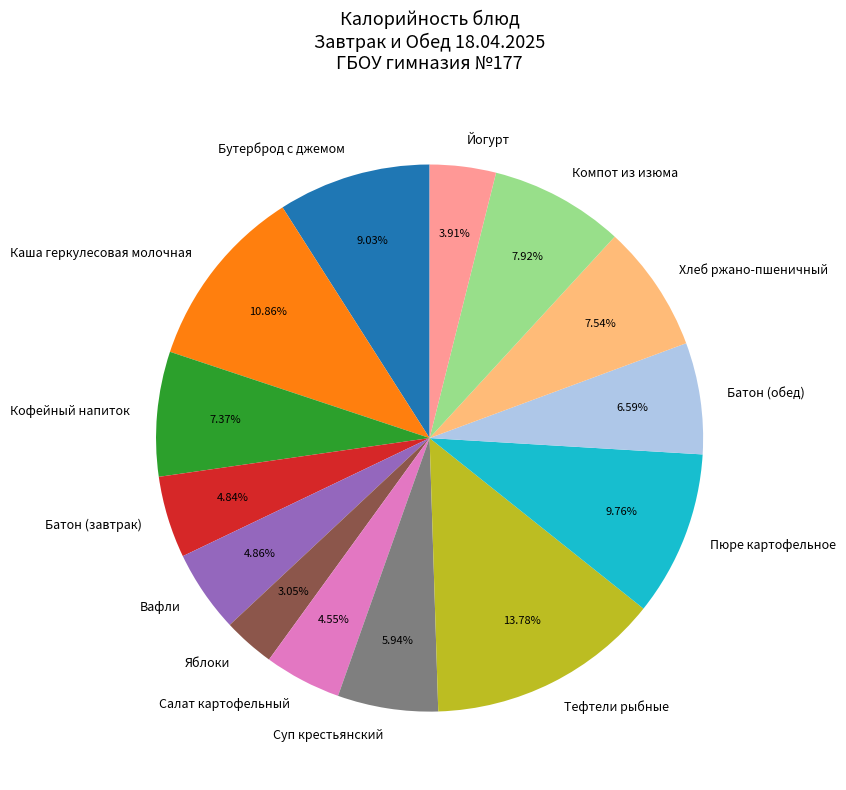

To the nearest percent, what is the difference between the Бутерброд с джемом and Батон (обед) slice percentages?

2%